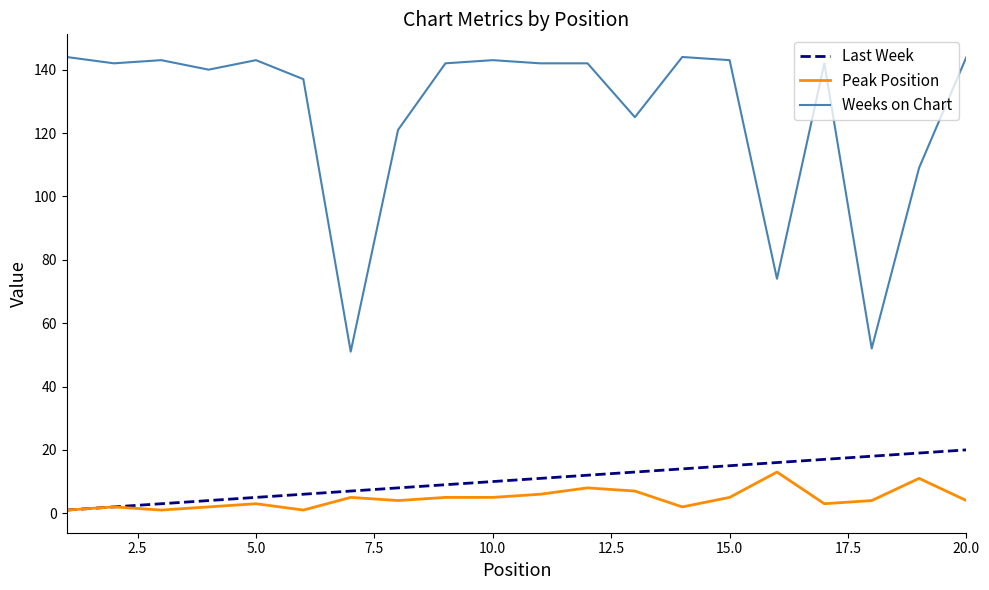

Which series has the widest spread of values?

Weeks on Chart